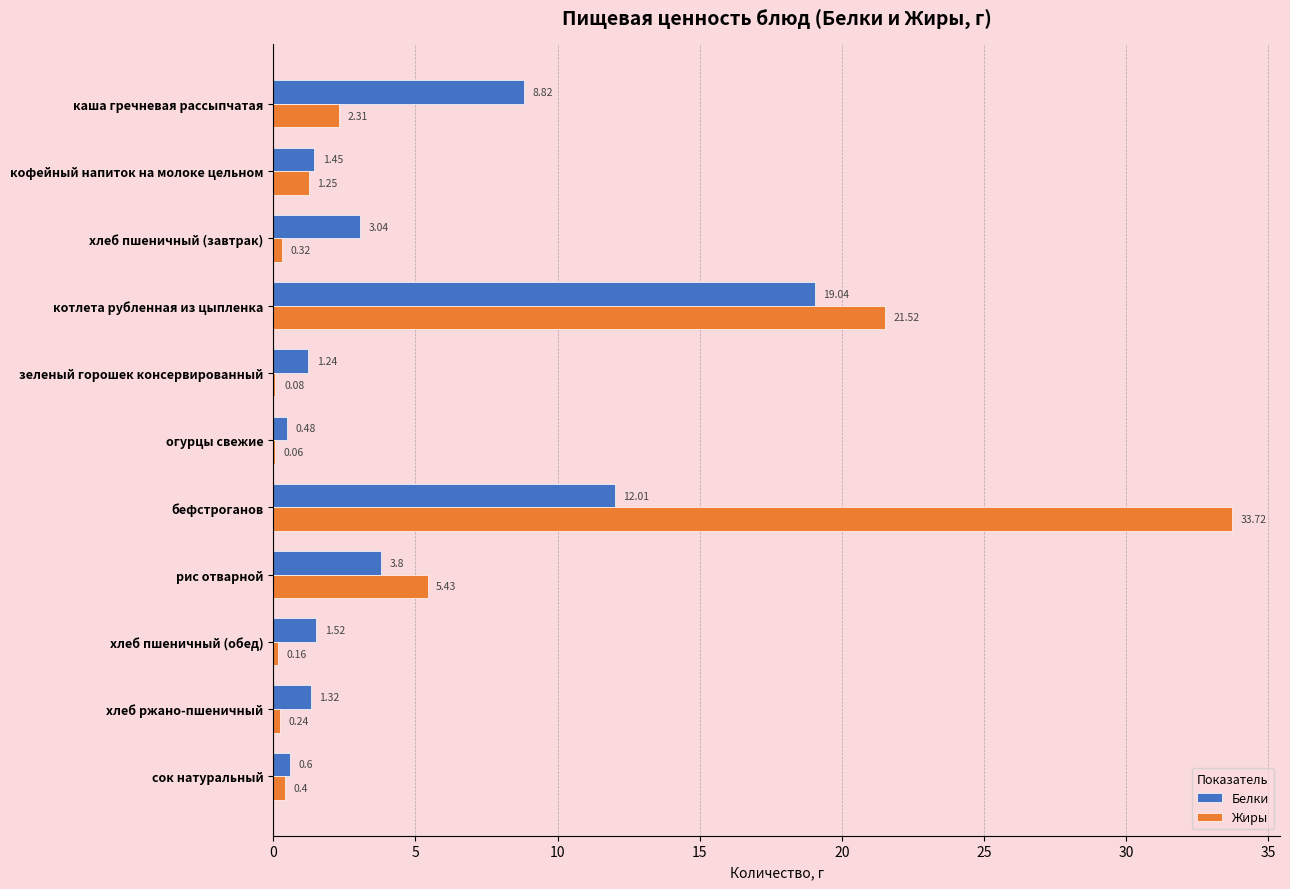

What is the total value across all series at каша гречневая рассыпчатая?

11.1